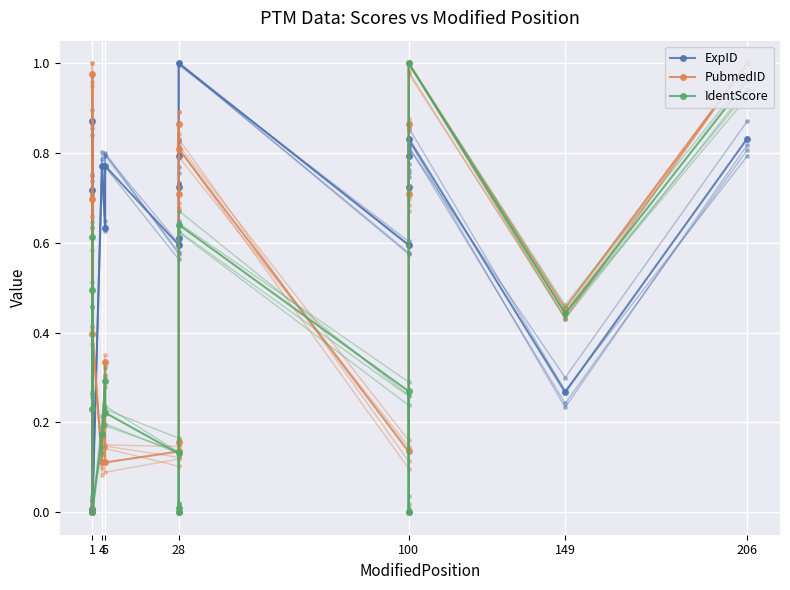

At which label is PubmedID closest to 0?

1